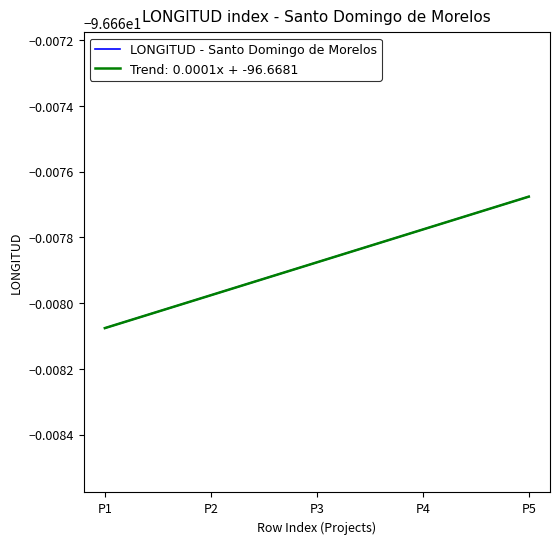

What is the smallest value displayed?

-96.7